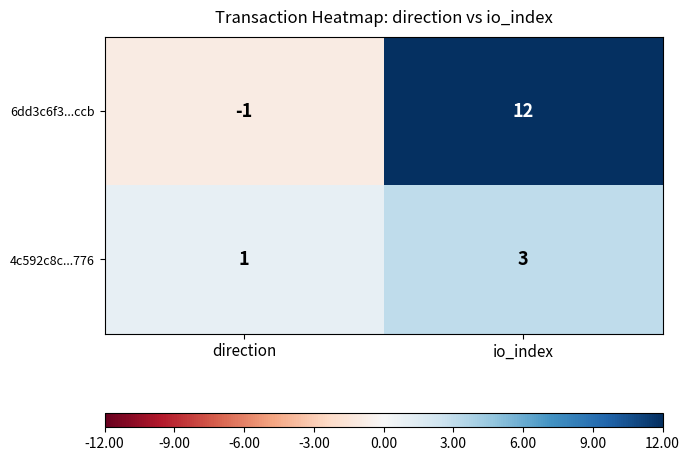

What is the greatest value displayed?

12